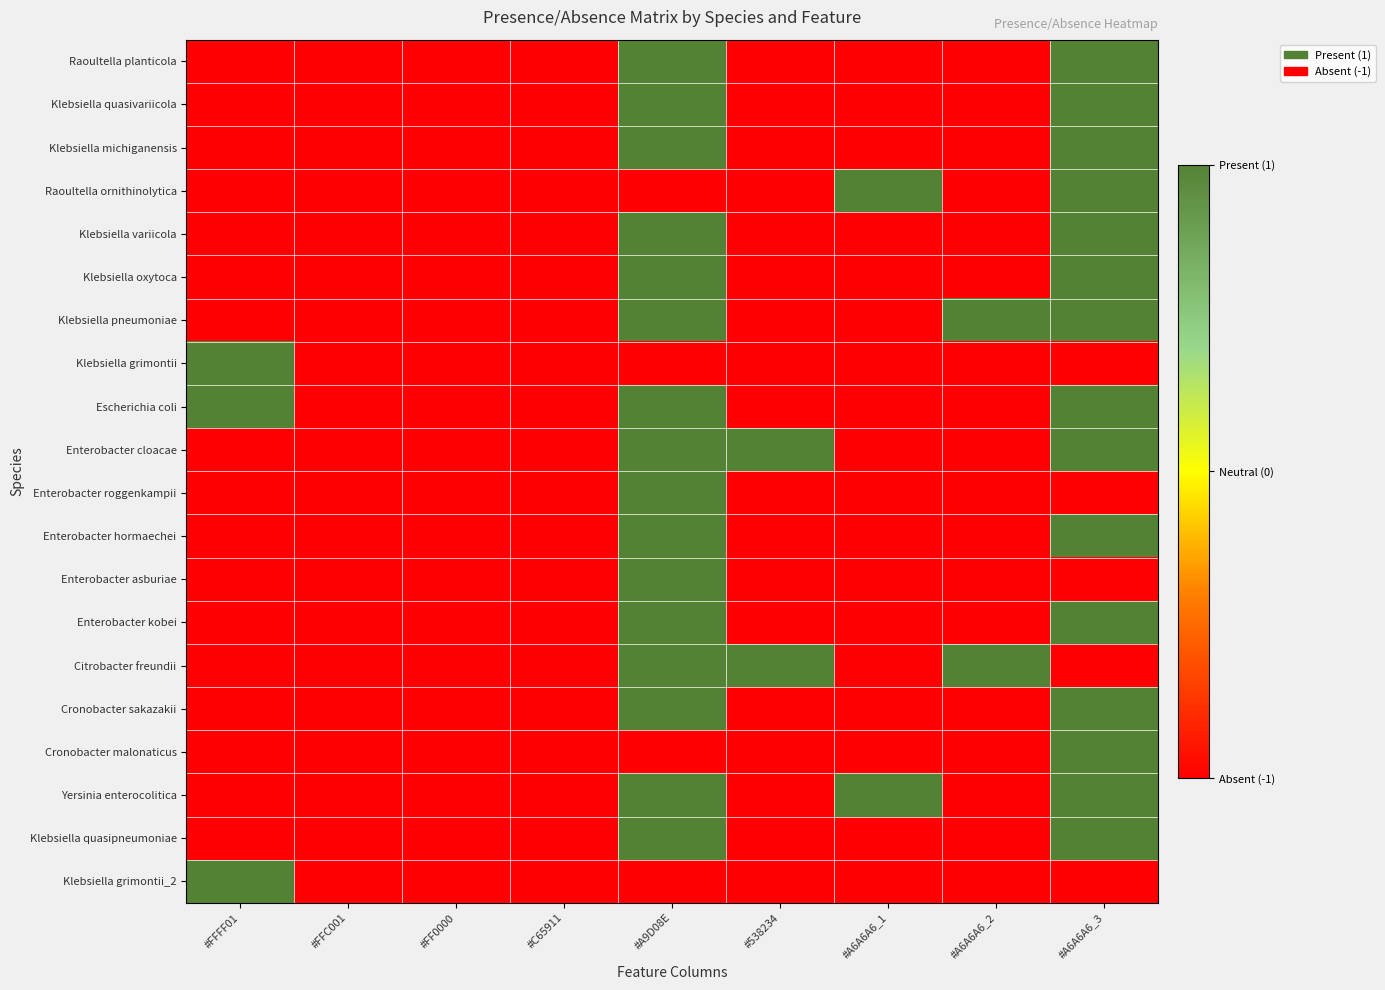

How many distinct data groups are displayed?

20